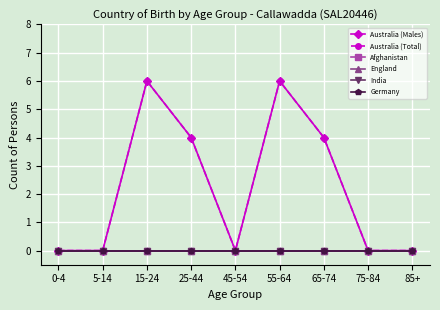

Rank the series at 15-24 from lowest to highest value.

Afghanistan, England, India, Germany, Australia (Males), Australia (Total)